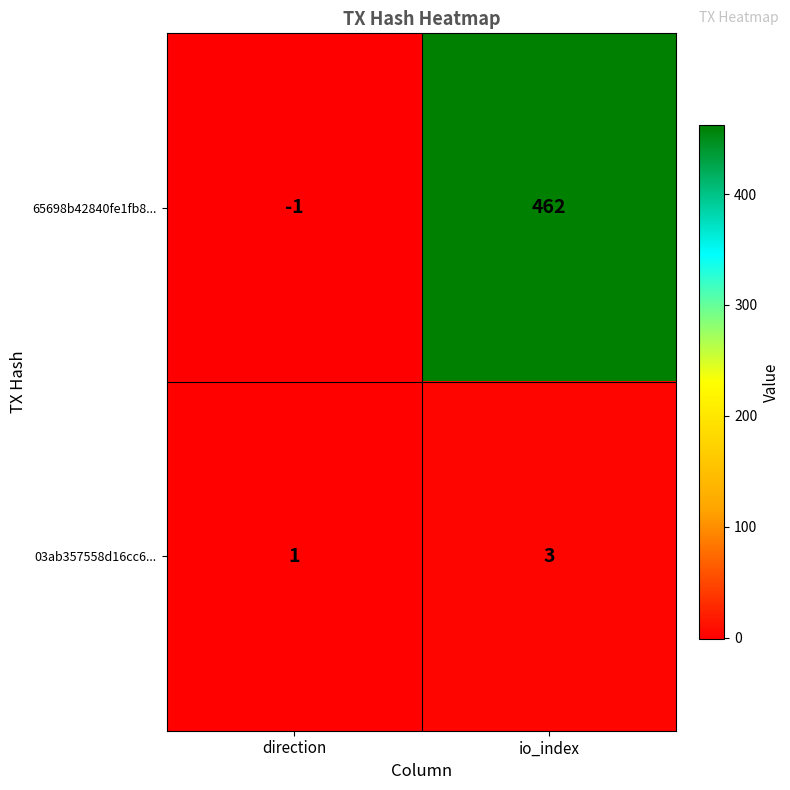

Reading right to left, transcribe all the data shown in this chart.

65698b42840fe1fb8...: 462	-1
03ab357558d16cc6...: 3	1